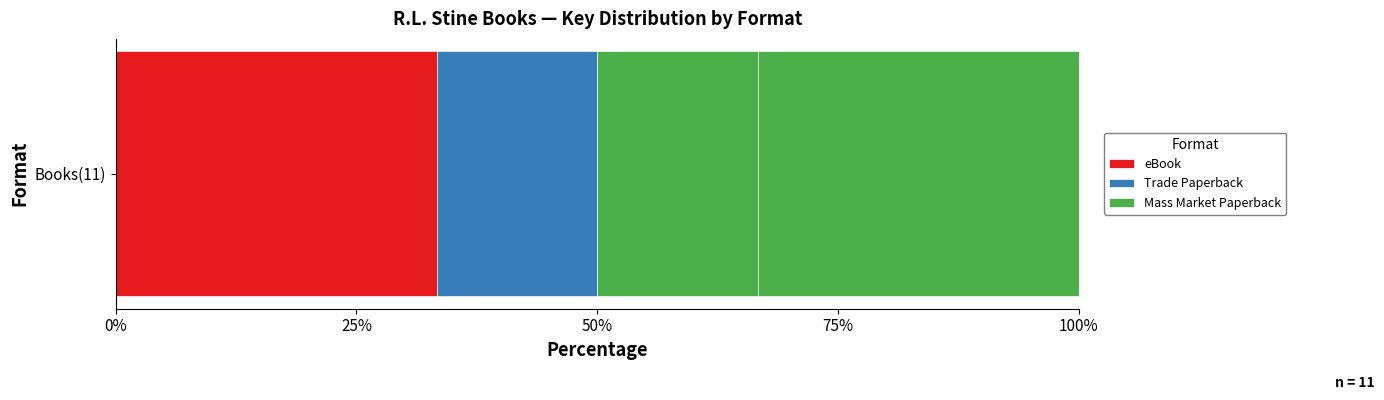

The eBook series shows 83.6 at 75%. True or false?

False